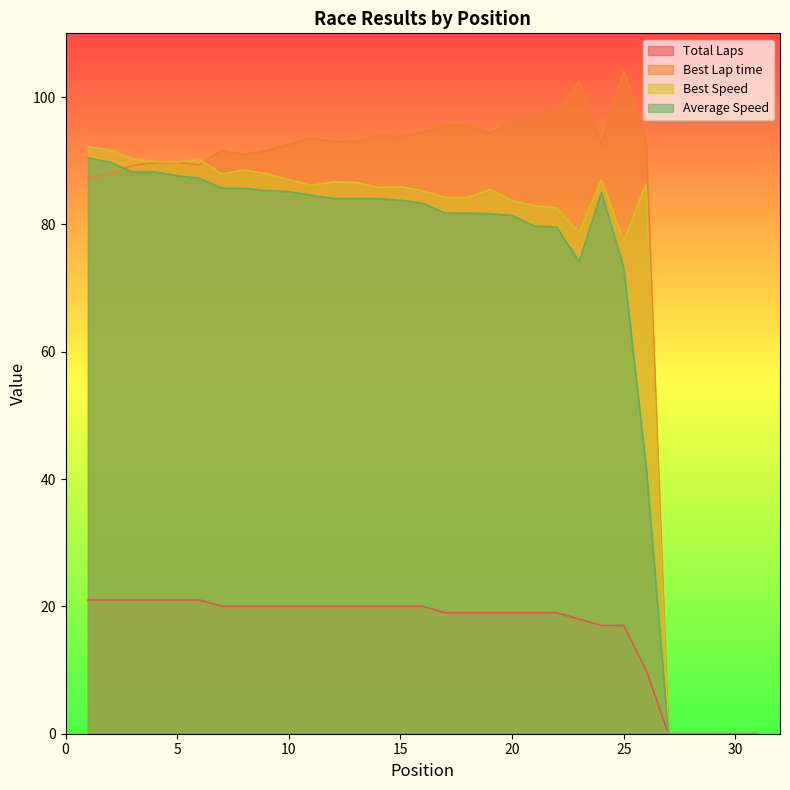

True or false: Average Speed has a value of 136.9 at 5.

False